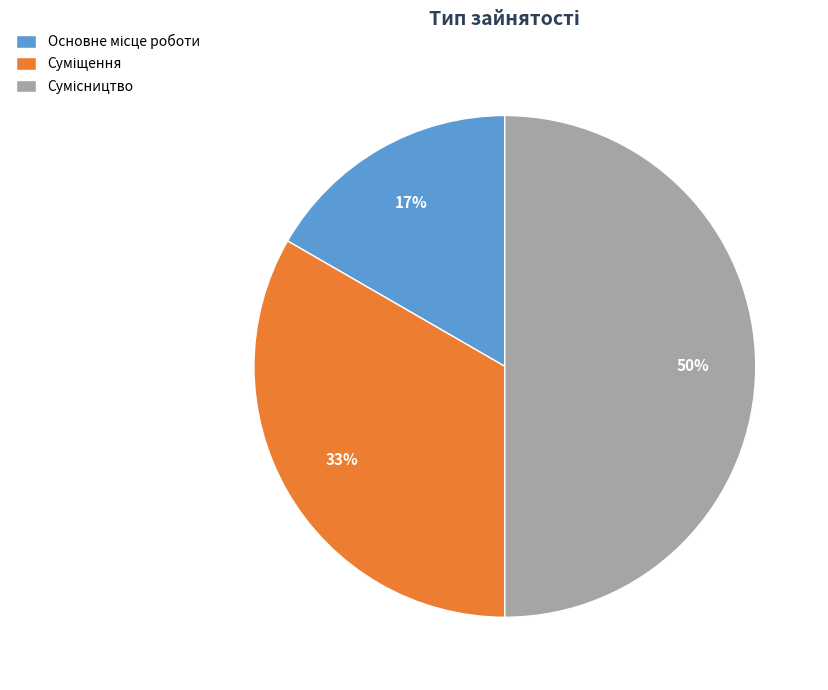

To the nearest percent, what is the average slice percentage?

33%